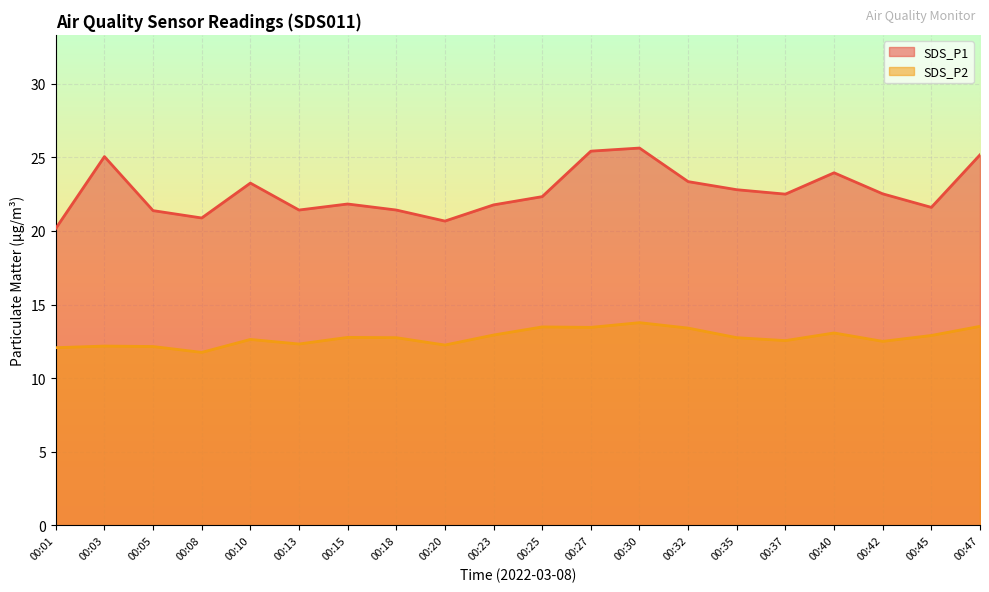

Reading left to right, extract all data points from this chart.

SDS_P1: 00:01=20.2	00:03=25.1	00:05=21.4	00:08=20.9	00:10=23.2	00:13=21.4	00:15=21.8	00:18=21.4	00:20=20.7	00:23=21.8	00:25=22.3	00:27=25.4	00:30=25.6	00:32=23.4	00:35=22.8	00:37=22.5	00:40=23.9	00:42=22.5	00:45=21.6	00:47=25.2
SDS_P2: 00:01=12.1	00:03=12.2	00:05=12.2	00:08=11.8	00:10=12.6	00:13=12.3	00:15=12.8	00:18=12.8	00:20=12.2	00:23=12.9	00:25=13.5	00:27=13.4	00:30=13.8	00:32=13.4	00:35=12.8	00:37=12.6	00:40=13.1	00:42=12.5	00:45=12.9	00:47=13.5